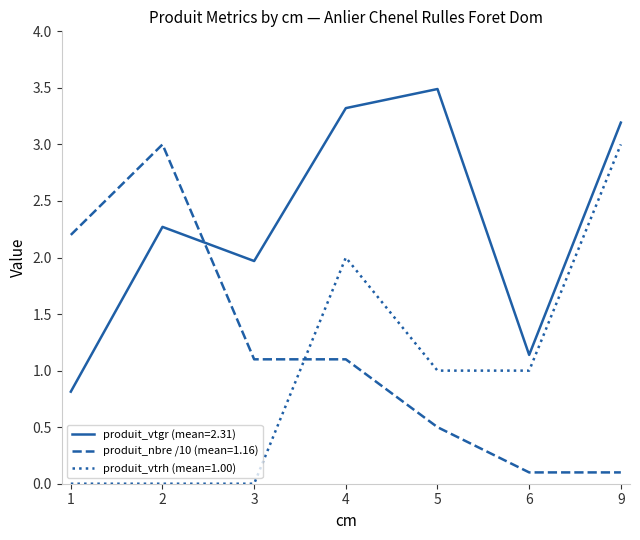

Is it true that produit_nbre /10 (mean=1.16) equals 2.2 at 1?

True